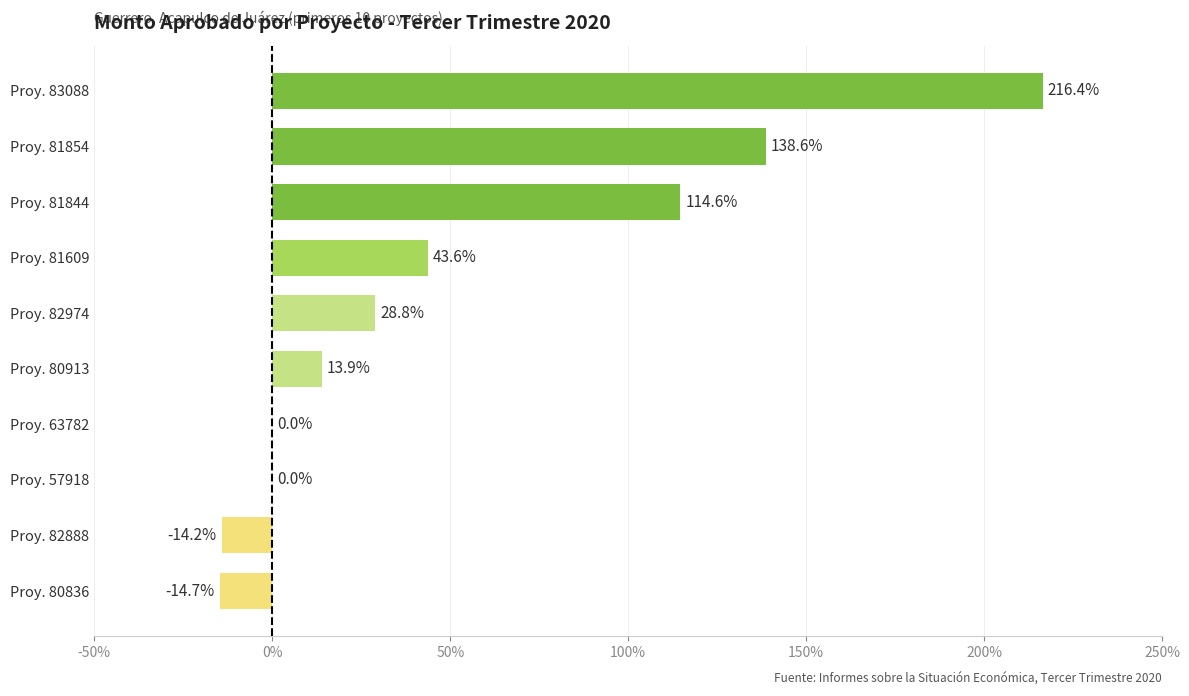

How many data points are above 28?

5